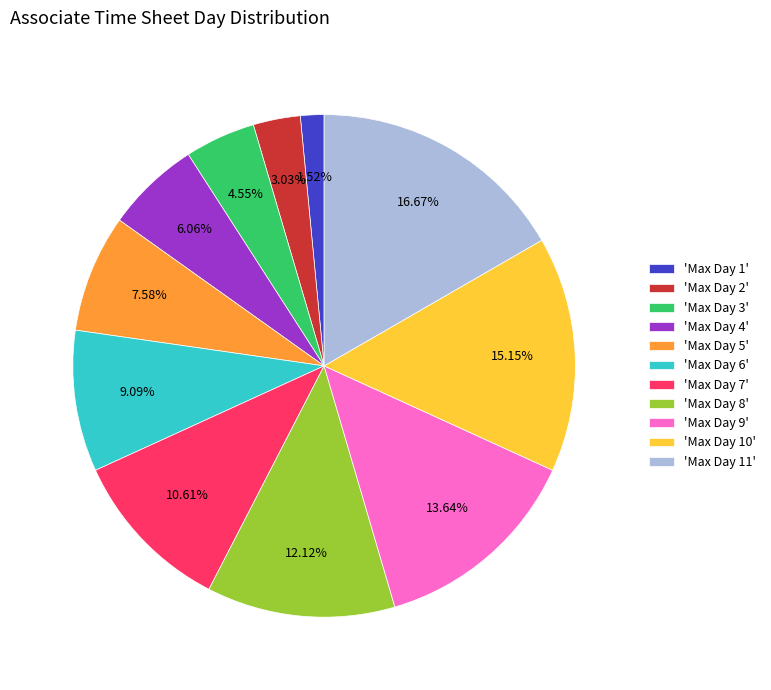

Between 'Max Day 8' and 'Max Day 2', which is larger?

'Max Day 8'